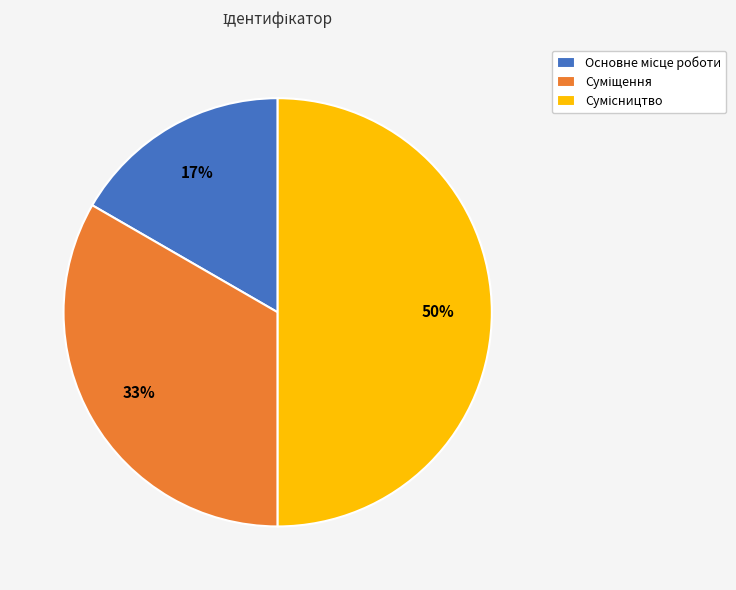

To the nearest percent, what is the difference between the largest and smallest slice percentages?

33%